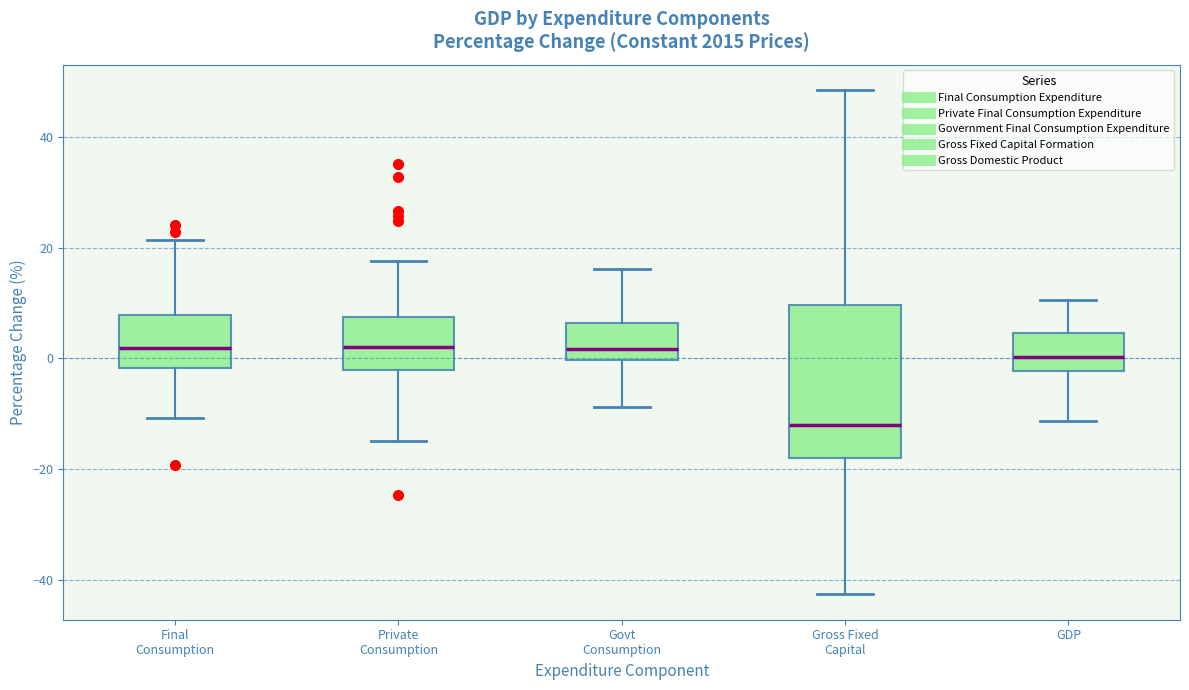

Where does the median line of the box for Gross Fixed Capital sit on the y-axis? The values are not printed on the chart, so give them approximately, as read against the axis.

-12